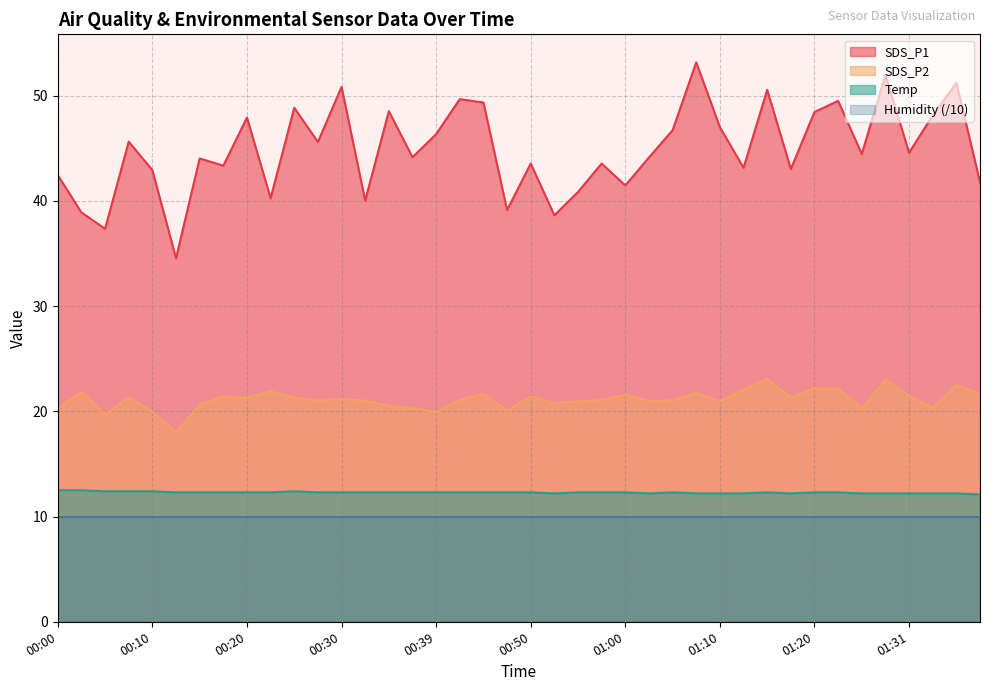

Rank the categories by Temp value from lowest to highest.

01:39, 00:52, 01:02, 01:07, 01:10, 01:12, 01:18, 01:26, 01:28, 01:31, 01:34, 01:37, 00:13, 00:15, 00:17, 00:20, 00:22, 00:27, 00:30, 00:32, 00:34, 00:37, 00:39, 00:42, 00:44, 00:47, 00:50, 00:55, 00:58, 01:00, 01:05, 01:15, 01:20, 01:23, 00:05, 00:08, 00:10, 00:25, 00:00, 00:03